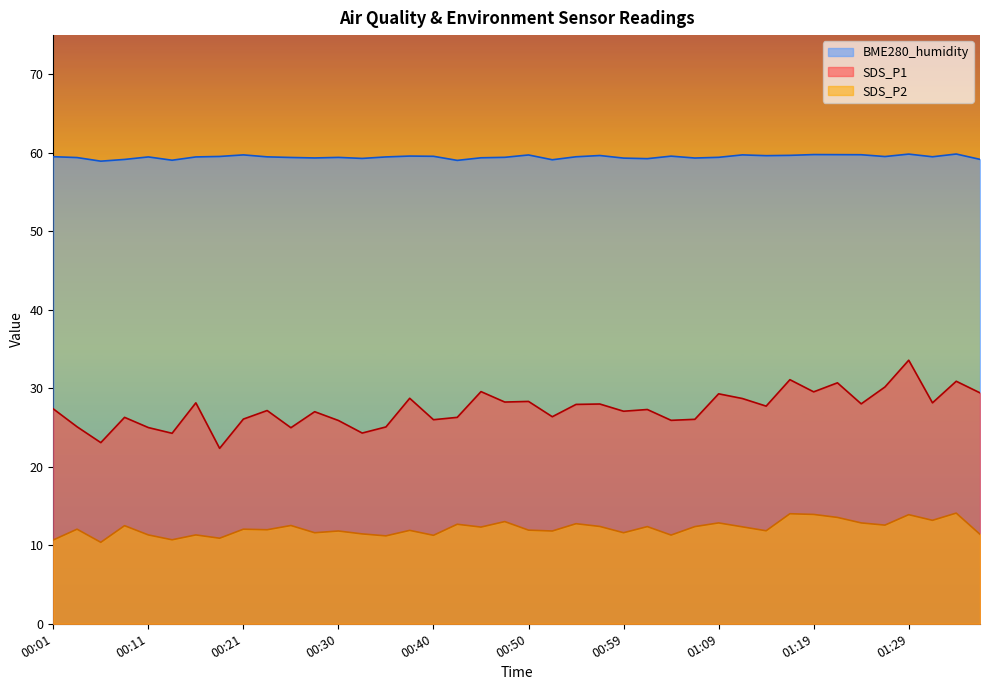

Which series changed the most between 00:26 and 00:55?

SDS_P1